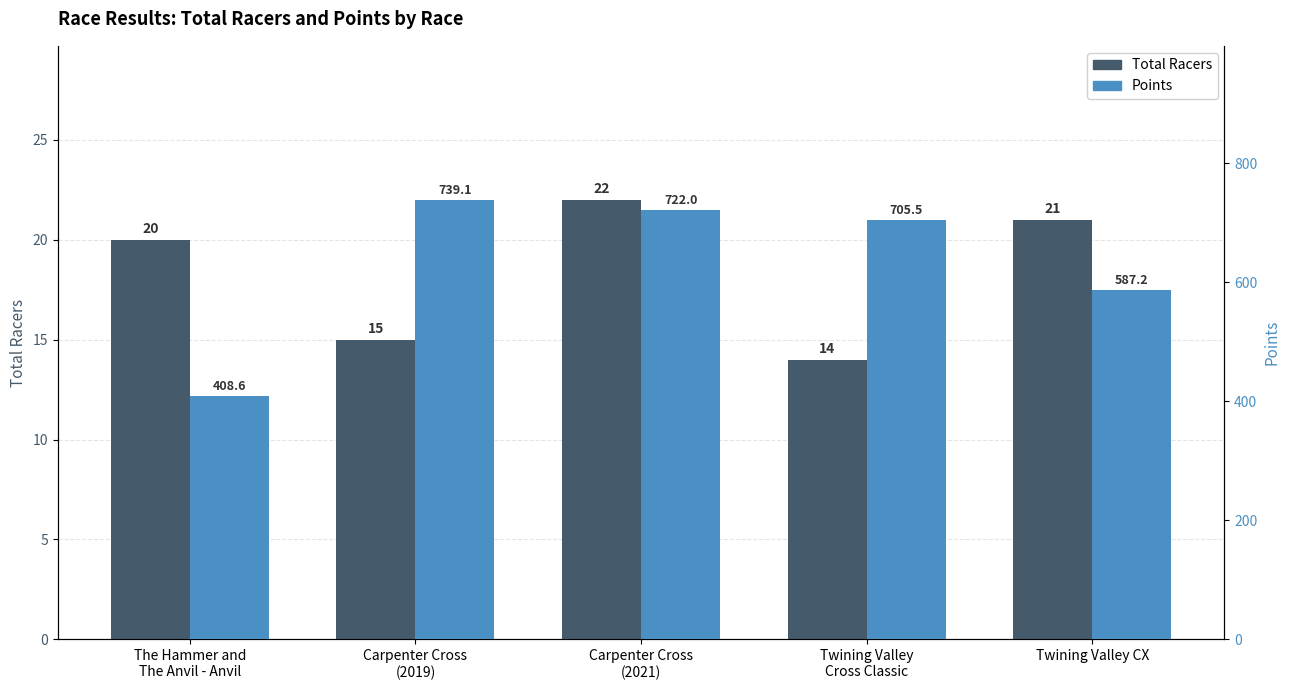

Read the Total Racers value at The Hammer and
The Anvil - Anvil.

20.0